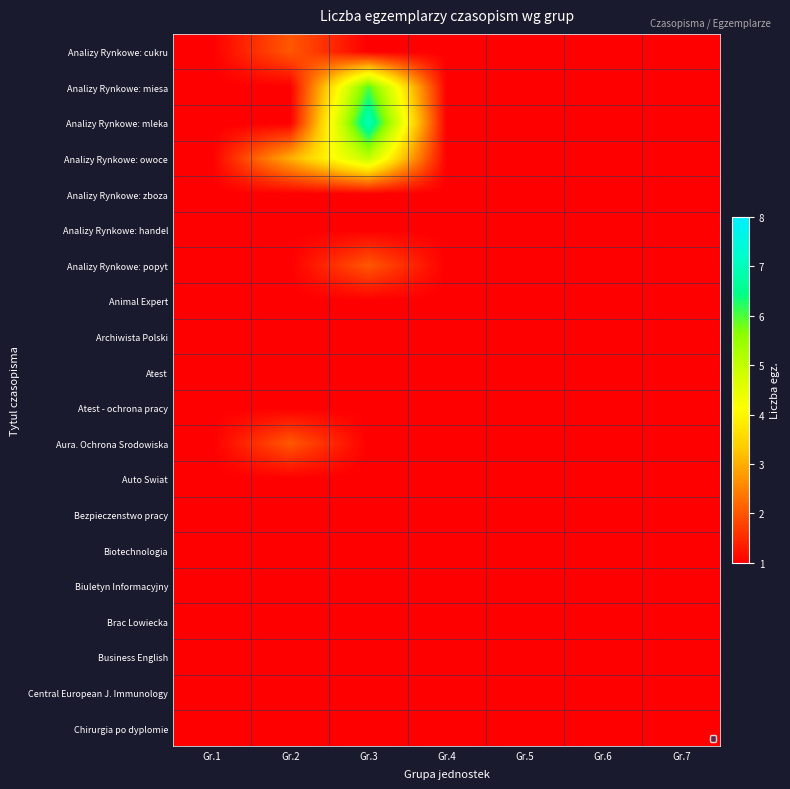

Reading right to left, transcribe all the data shown in this chart.

Analizy Rynkowe: cukru: Gr.7=1	Gr.6=1	Gr.5=1	Gr.4=1	Gr.3=1	Gr.2=2	Gr.1=1
Analizy Rynkowe: miesa: Gr.7=1	Gr.6=1	Gr.5=1	Gr.4=1	Gr.3=6	Gr.2=1	Gr.1=1
Analizy Rynkowe: mleka: Gr.7=1	Gr.6=1	Gr.5=1	Gr.4=1	Gr.3=7	Gr.2=1	Gr.1=1
Analizy Rynkowe: owoce: Gr.7=1	Gr.6=1	Gr.5=1	Gr.4=1	Gr.3=5	Gr.2=3	Gr.1=1
Analizy Rynkowe: zboza: Gr.7=1	Gr.6=1	Gr.5=1	Gr.4=1	Gr.3=1	Gr.2=1	Gr.1=1
Analizy Rynkowe: handel: Gr.7=1	Gr.6=1	Gr.5=1	Gr.4=1	Gr.3=1	Gr.2=1	Gr.1=1
Analizy Rynkowe: popyt: Gr.7=1	Gr.6=1	Gr.5=1	Gr.4=1	Gr.3=2	Gr.2=1	Gr.1=1
Animal Expert: Gr.7=1	Gr.6=1	Gr.5=1	Gr.4=1	Gr.3=1	Gr.2=1	Gr.1=1
Archiwista Polski: Gr.7=1	Gr.6=1	Gr.5=1	Gr.4=1	Gr.3=1	Gr.2=1	Gr.1=1
Atest: Gr.7=1	Gr.6=1	Gr.5=1	Gr.4=1	Gr.3=1	Gr.2=1	Gr.1=1
Atest - ochrona pracy: Gr.7=1	Gr.6=1	Gr.5=1	Gr.4=1	Gr.3=1	Gr.2=1	Gr.1=1
Aura. Ochrona Srodowiska: Gr.7=1	Gr.6=1	Gr.5=1	Gr.4=1	Gr.3=1	Gr.2=2	Gr.1=1
Auto Swiat: Gr.7=1	Gr.6=1	Gr.5=1	Gr.4=1	Gr.3=1	Gr.2=1	Gr.1=1
Bezpieczenstwo pracy: Gr.7=1	Gr.6=1	Gr.5=1	Gr.4=1	Gr.3=1	Gr.2=1	Gr.1=1
Biotechnologia: Gr.7=1	Gr.6=1	Gr.5=1	Gr.4=1	Gr.3=1	Gr.2=1	Gr.1=1
Biuletyn Informacyjny: Gr.7=1	Gr.6=1	Gr.5=1	Gr.4=1	Gr.3=1	Gr.2=1	Gr.1=1
Brac Lowiecka: Gr.7=1	Gr.6=1	Gr.5=1	Gr.4=1	Gr.3=1	Gr.2=1	Gr.1=1
Business English: Gr.7=1	Gr.6=1	Gr.5=1	Gr.4=1	Gr.3=1	Gr.2=1	Gr.1=1
Central European J. Immunology: Gr.7=1	Gr.6=1	Gr.5=1	Gr.4=1	Gr.3=1	Gr.2=1	Gr.1=1
Chirurgia po dyplomie: Gr.7=1	Gr.6=1	Gr.5=1	Gr.4=1	Gr.3=1	Gr.2=1	Gr.1=1